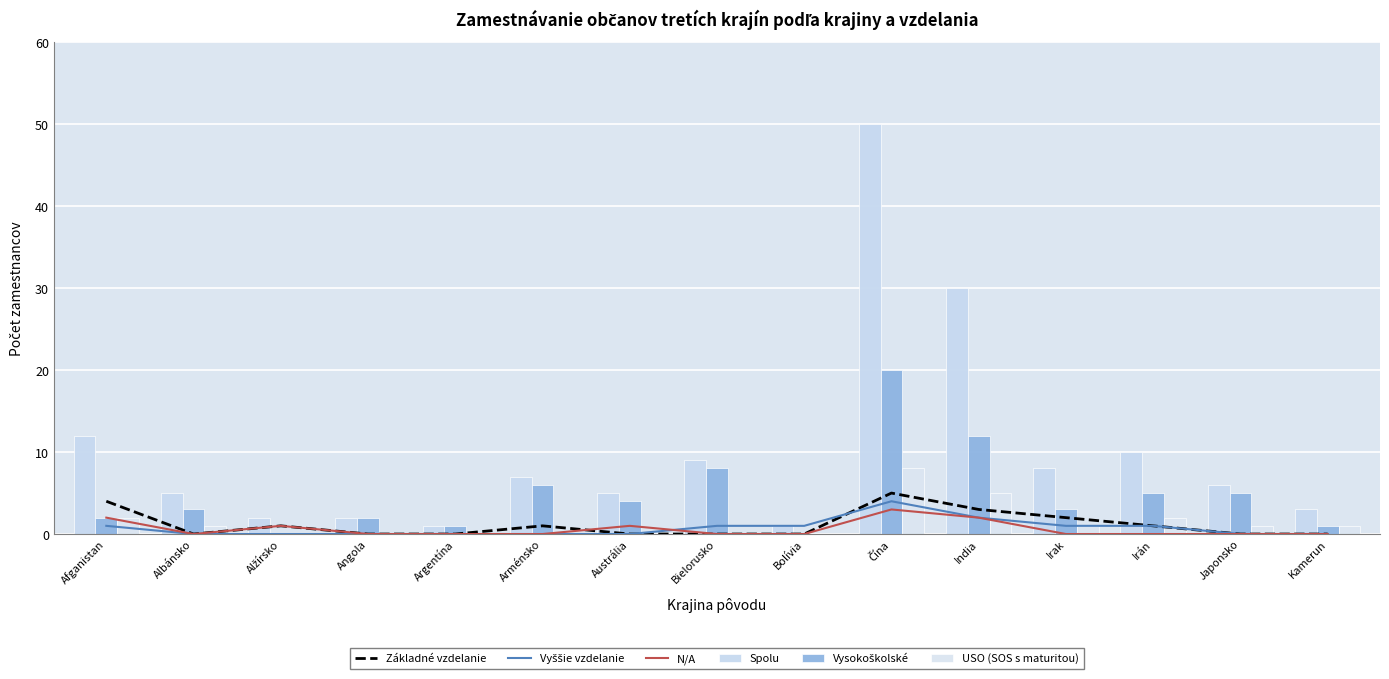

List the series in order of their peak value, lowest first.

N/A, Vyššie vzdelanie, Základné vzdelanie, USO (SOS s maturitou), Vysokoškolské, Spolu